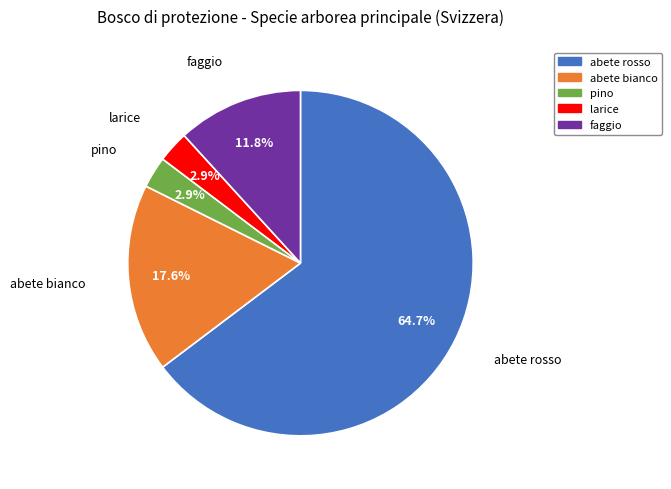

Do larice and abete rosso together represent more than half of the pie?

Yes